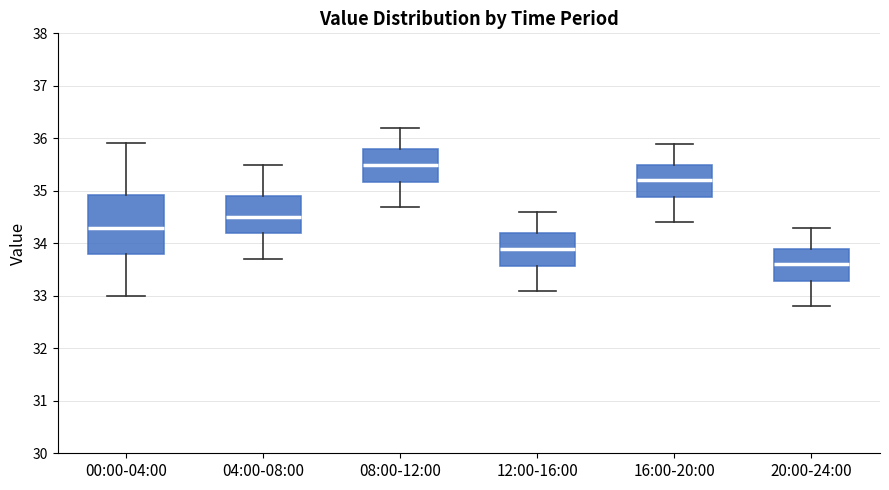

Which box is the tallest, from its lower edge to its upper edge?

00:00-04:00